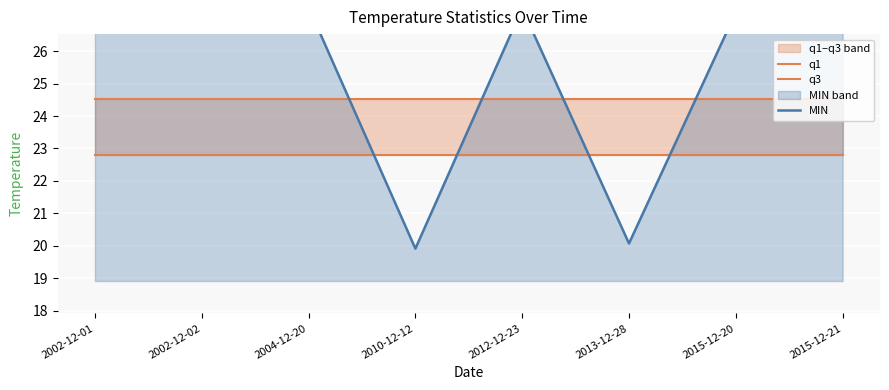

What is the approximate value of q3 at 2002-12-01?

24.5